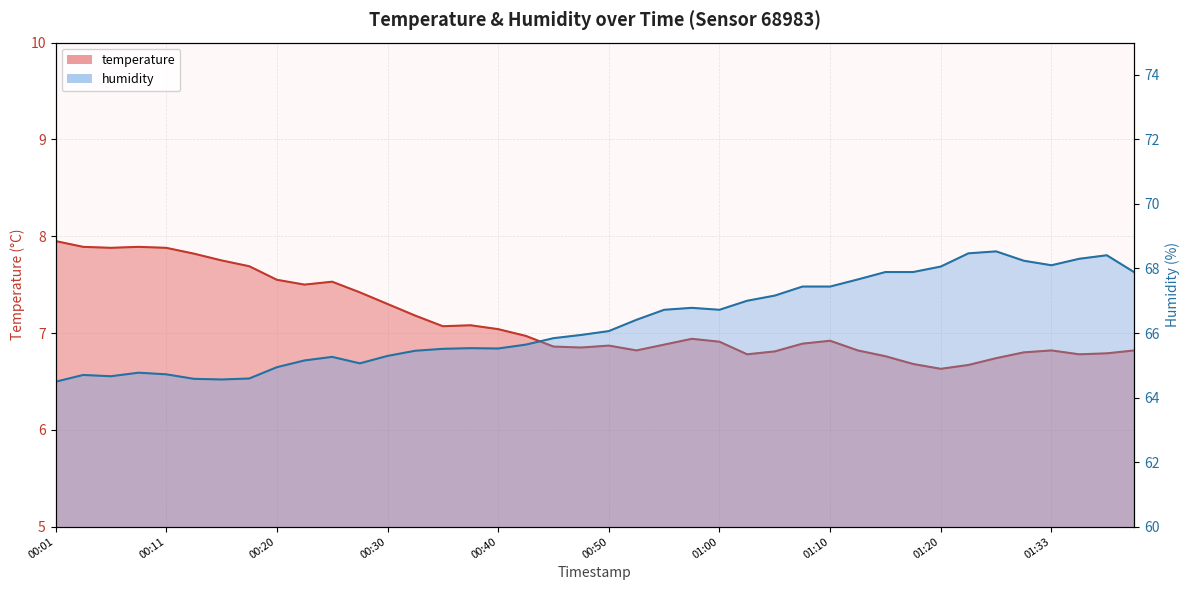

True or false: humidity and temperature intersect in this chart.

False